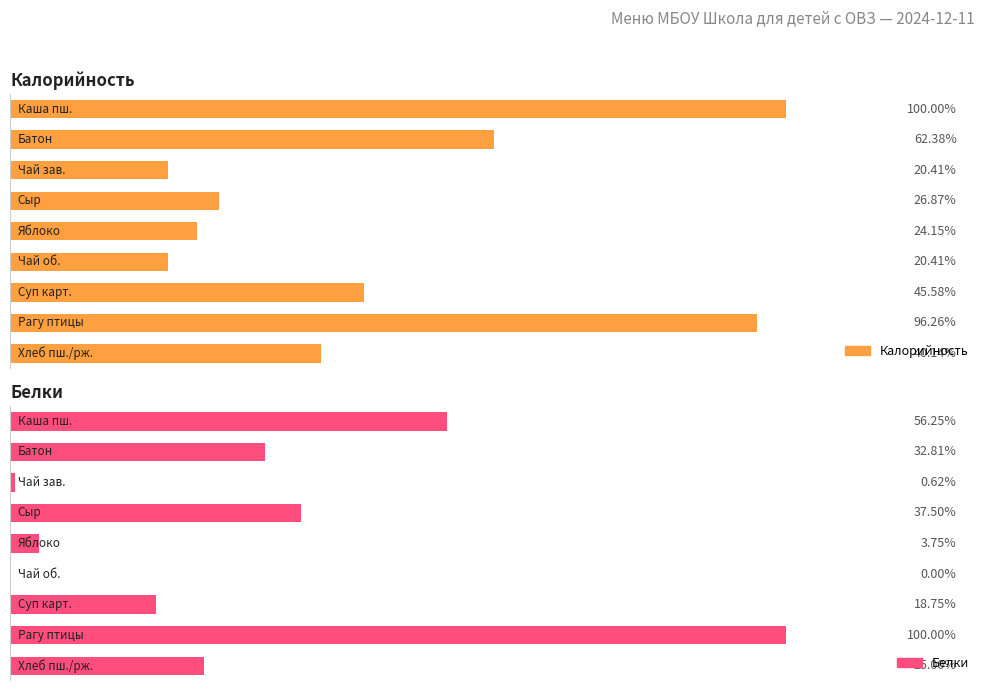

Which series has the widest spread of values?

Калорийность